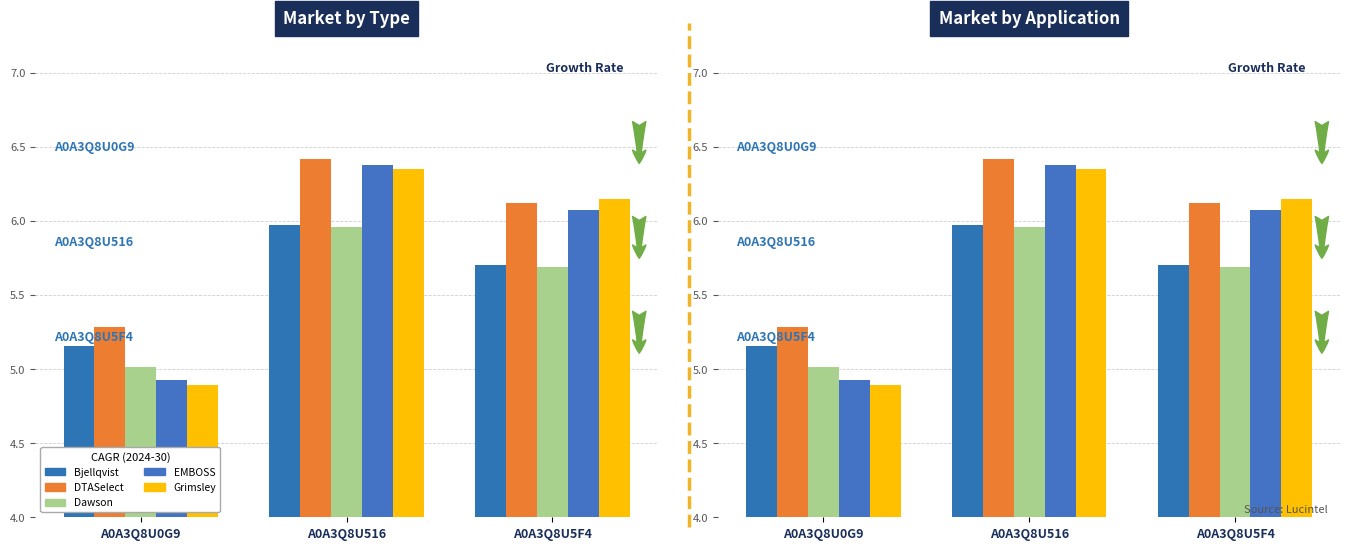

Reading left to right, extract all data points from this chart.

Bjellqvist: 5.2	6.0	5.7
DTASelect: 5.3	6.4	6.1
Dawson: 5.0	6.0	5.7
EMBOSS: 4.9	6.4	6.1
Grimsley: 4.9	6.4	6.1